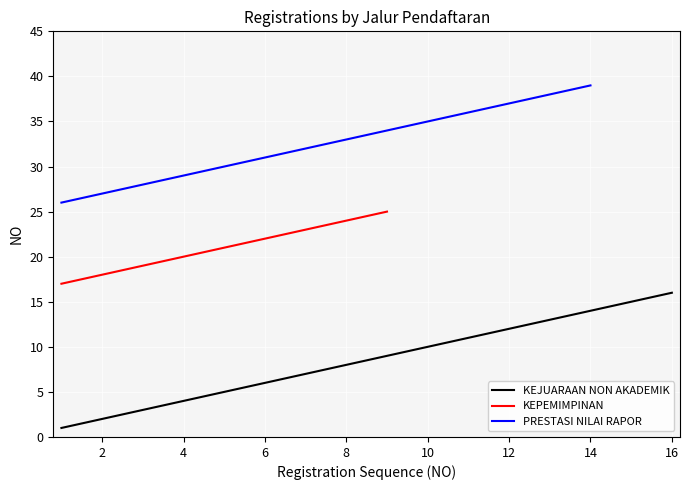

True or false: PRESTASI NILAI RAPOR has a value of 31 at 6.

True